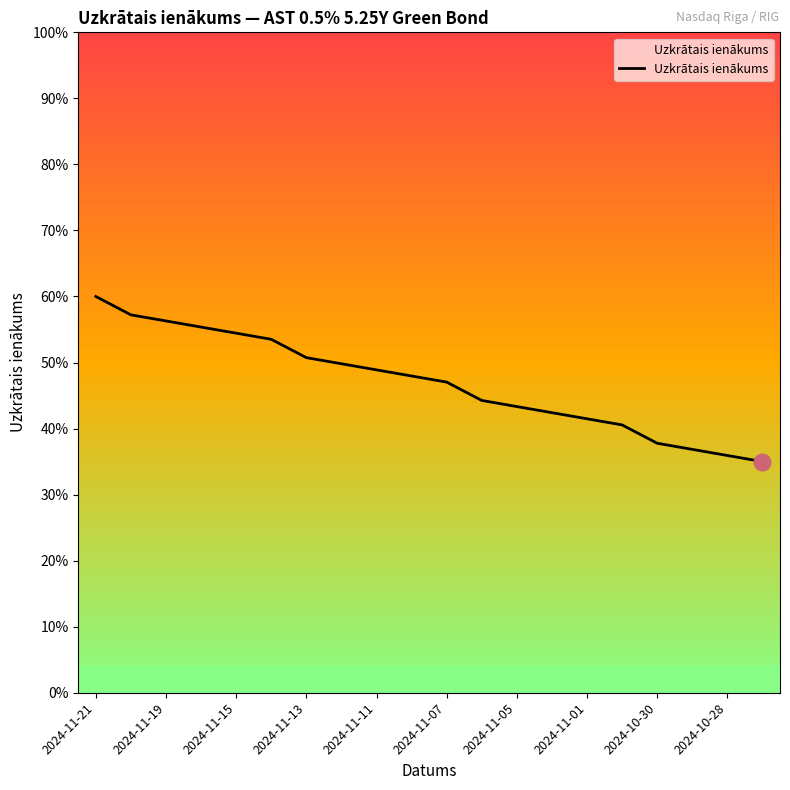

True or false: the data has more than 2 interior local peaks.

False